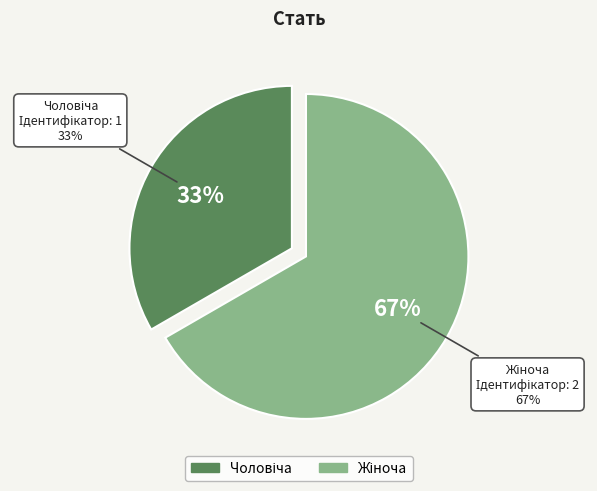

What percentage is the Чоловіча slice, to the nearest percent?

33%